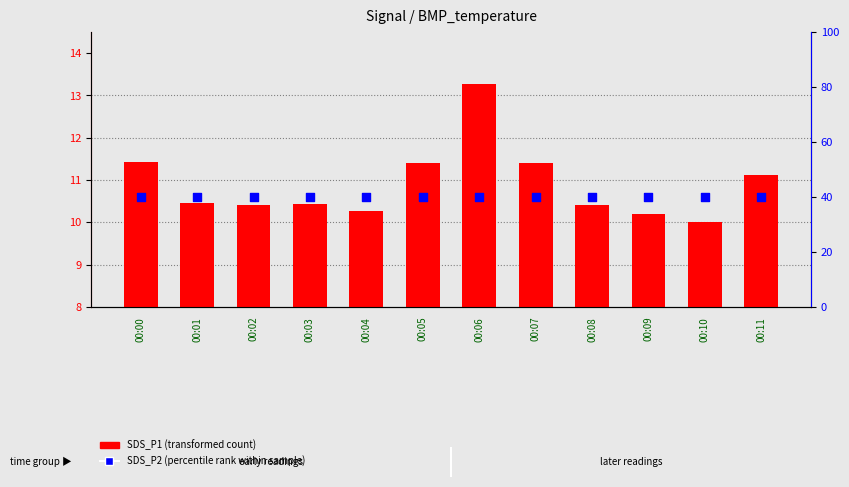

Is the value of SDS_P1 (transformed count) at 00:03 greater than the value of SDS_P2 (percentile rank) at 00:08?

No